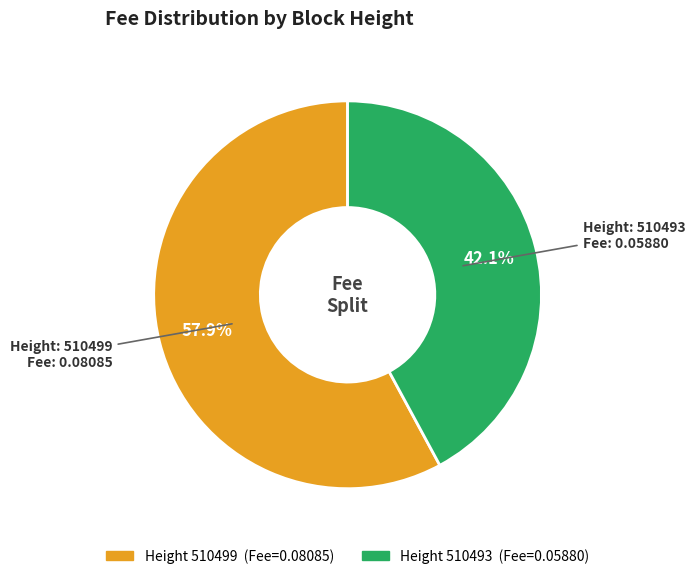

Is there any slice that represents more than half of the pie?

Yes